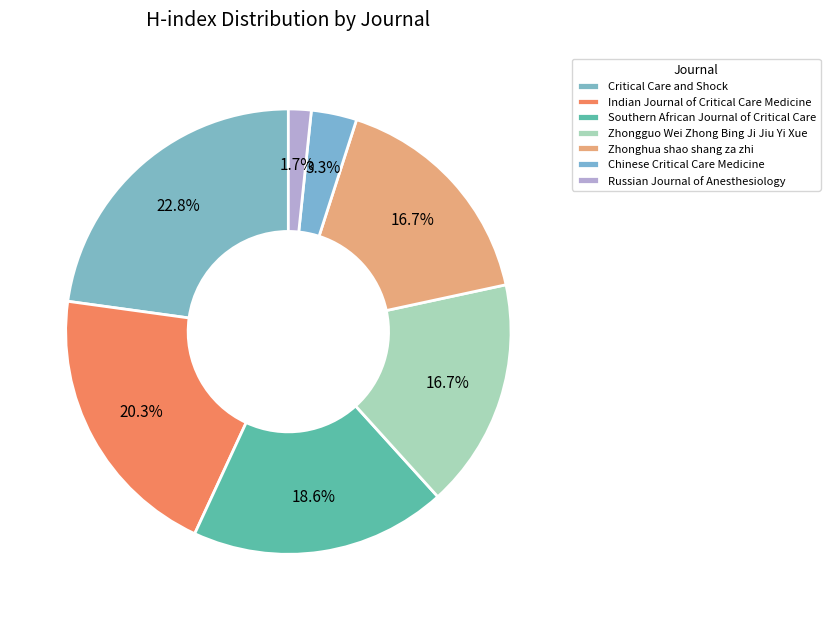

The Zhongguo Wei Zhong Bing Ji Jiu Yi Xue slice represents 3% of the pie. True or false?

False